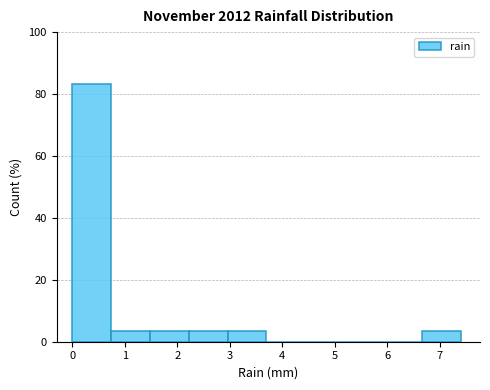

Reading left to right, list every bar in this chart as the range it spans on the x-axis followed by its height. Neither the bar edges nor the heights are printed on the chart, so give them approximately, as read against the axes.

0.00 to 0.74: 84
0.74 to 1.48: 4
1.48 to 2.22: 4
2.22 to 2.96: 4
2.96 to 3.70: 4
3.70 to 4.44: 0
4.44 to 5.18: 0
5.18 to 5.92: 0
5.92 to 6.66: 0
6.66 to 7.40: 4